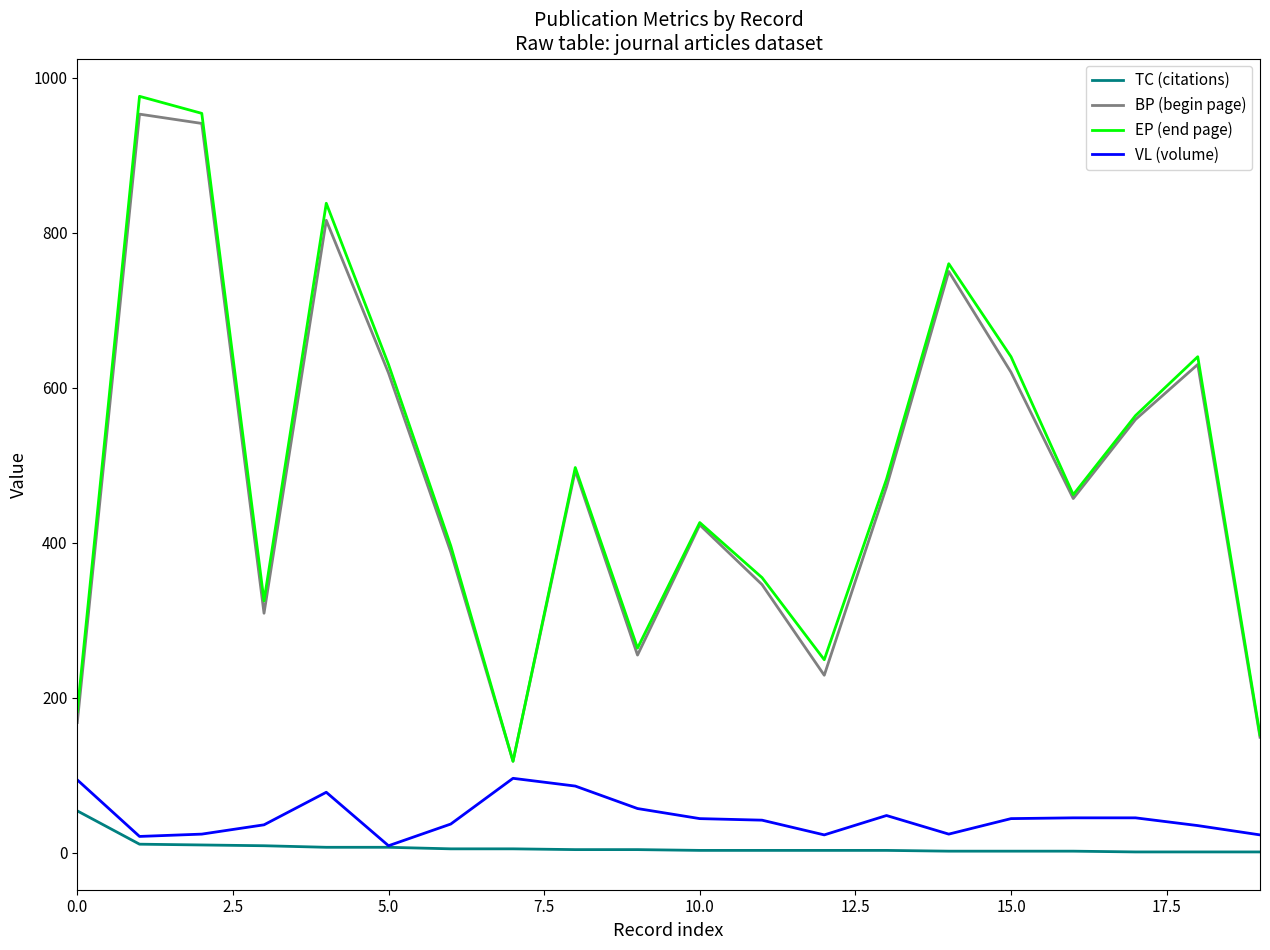

What is the maximum value for TC (citations)?

54